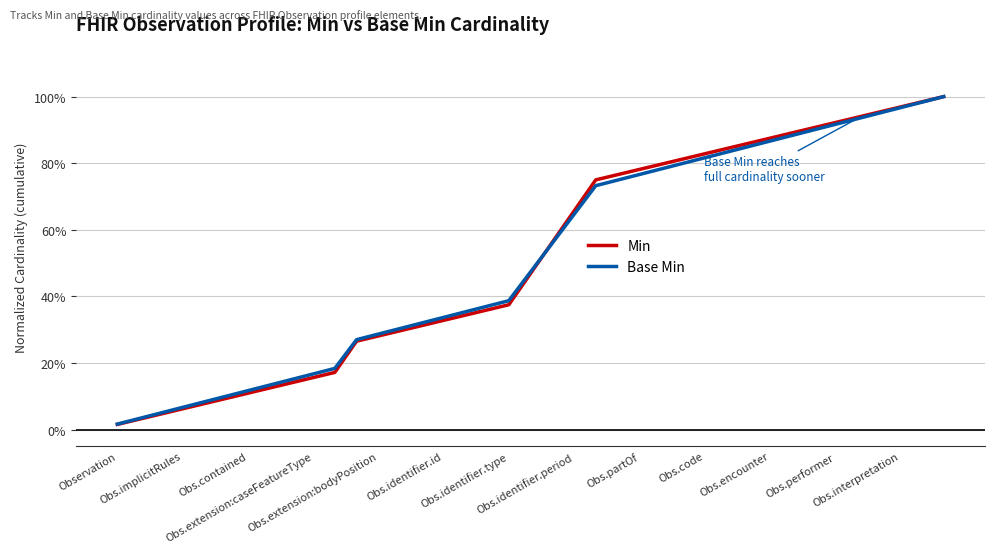

What are all the series names shown in the legend?

Min, Base Min